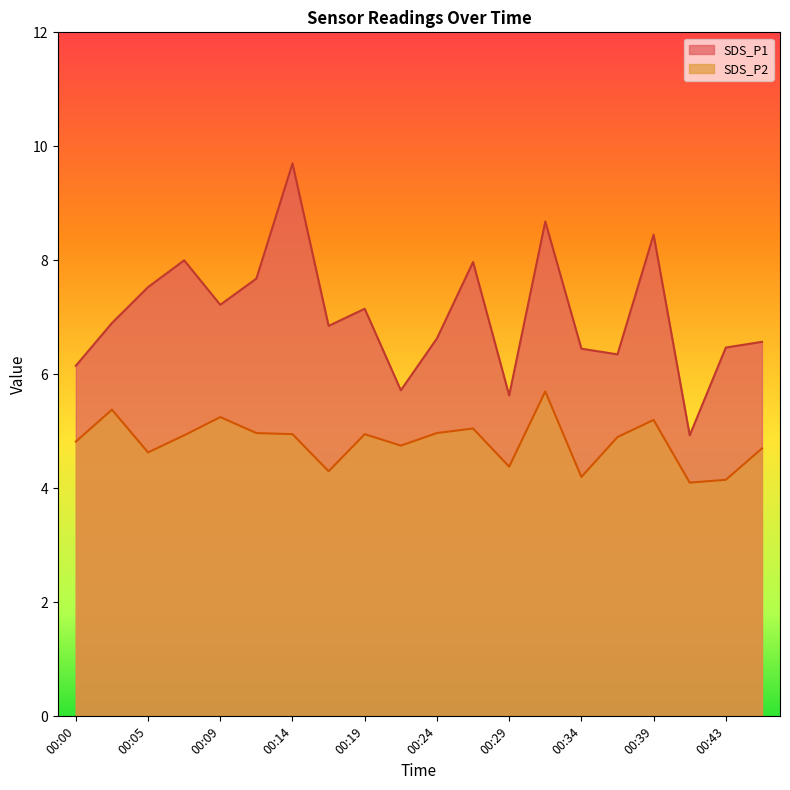

At 00:05, list the series in order from smallest to largest.

SDS_P2, SDS_P1